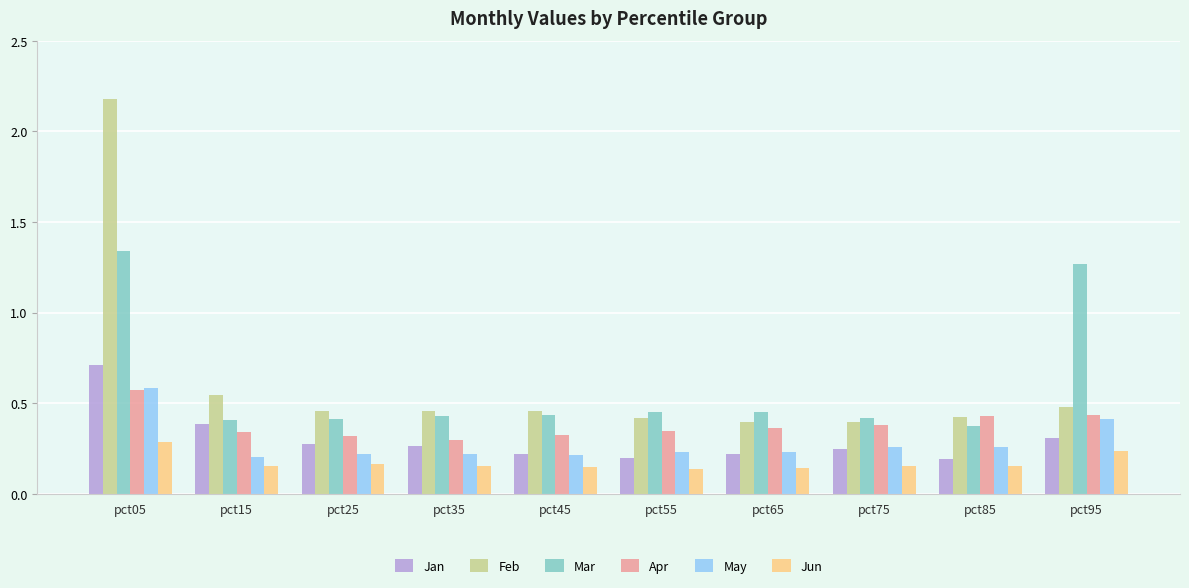

How many Jun values are between 0 and 1?

10